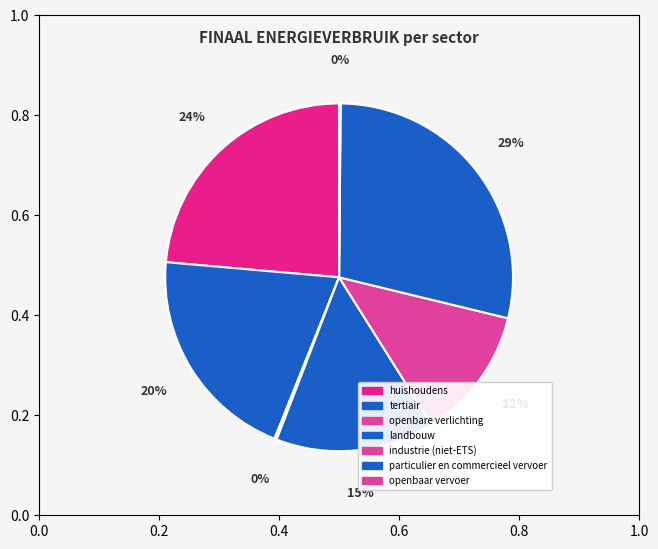

Is it true that tertiair is 8% of the pie?

False